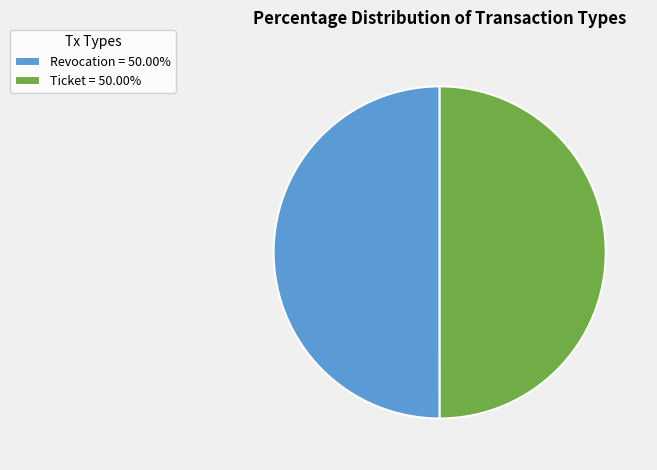

What is the ratio of the value at Revocation = 50.00% to the value at Ticket = 50.00%?

1.0